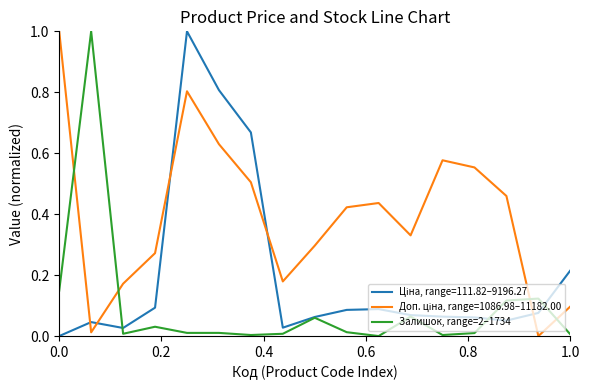

What is the highest value of the Залишок, range=2–1734 series?

1.0